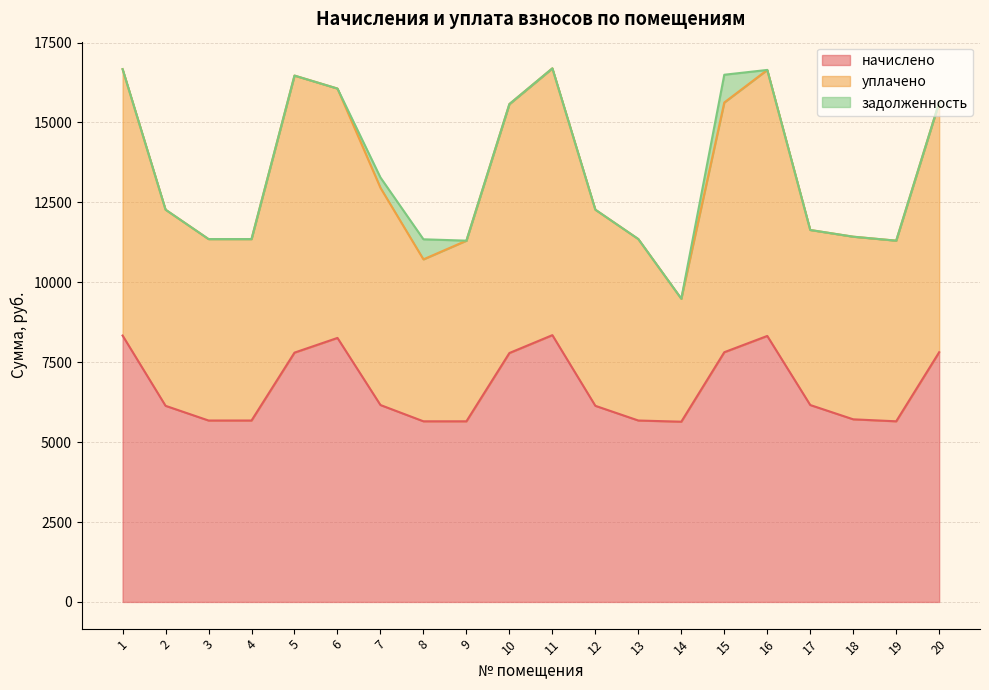

The value of начислено at 3 is 5675.9. True or false?

True